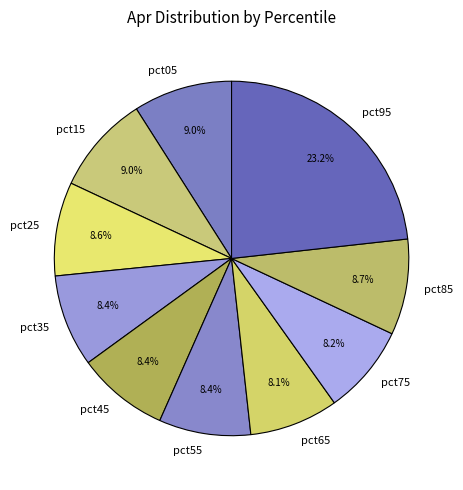

Is it true that pct95 is 9% of the pie?

False